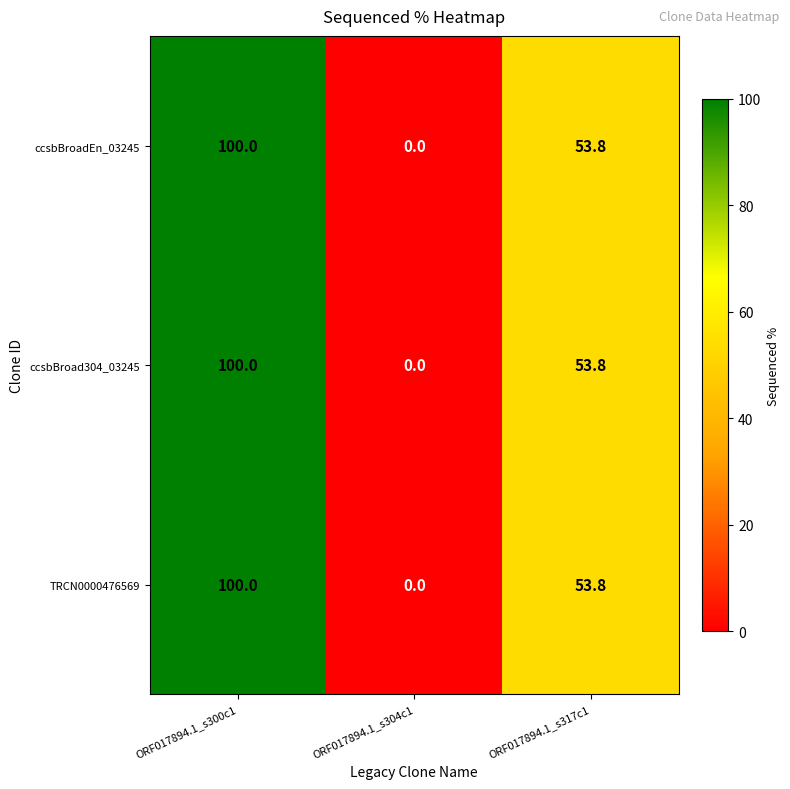

List the labels in order of TRCN0000476569 value, largest first.

ORF017894.1_s300c1, ORF017894.1_s317c1, ORF017894.1_s304c1